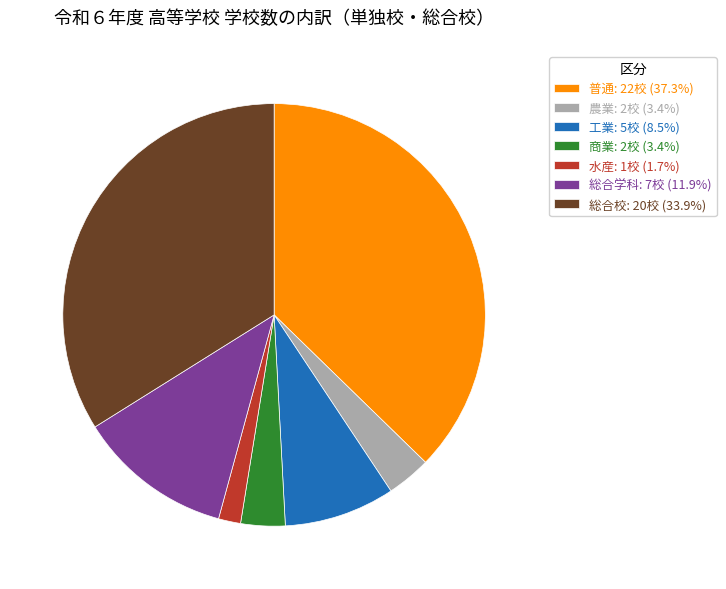

Is it true that 普通 is 23% of the pie?

False